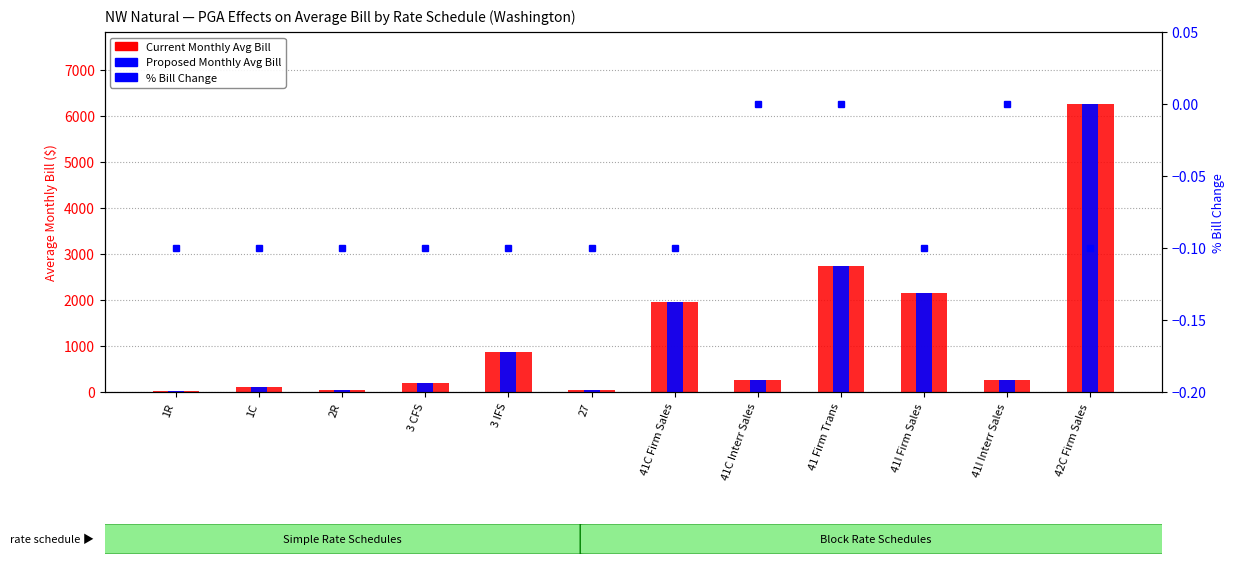

What is the value of the Current Monthly Avg Bill bar at the 4th from the left?

197.4